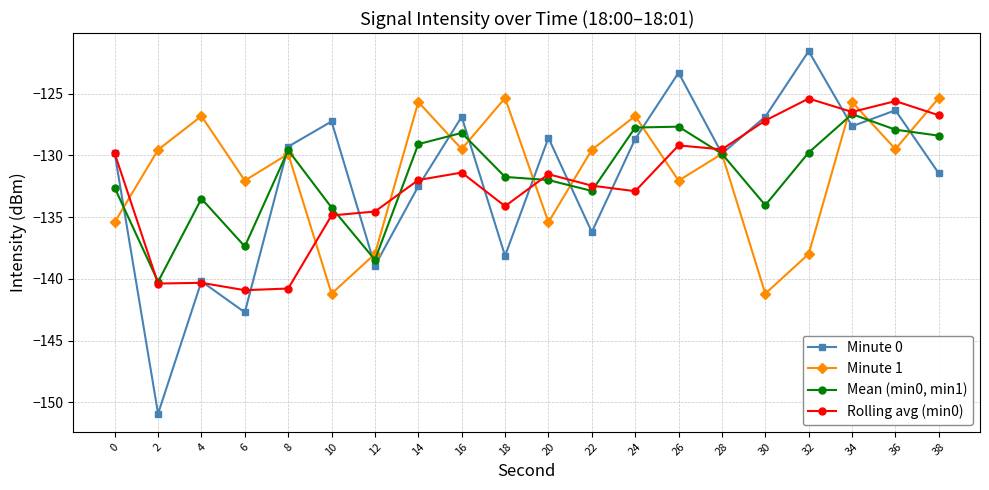

What is the difference between the second highest and minimum values in the Minute 0 series?

27.6